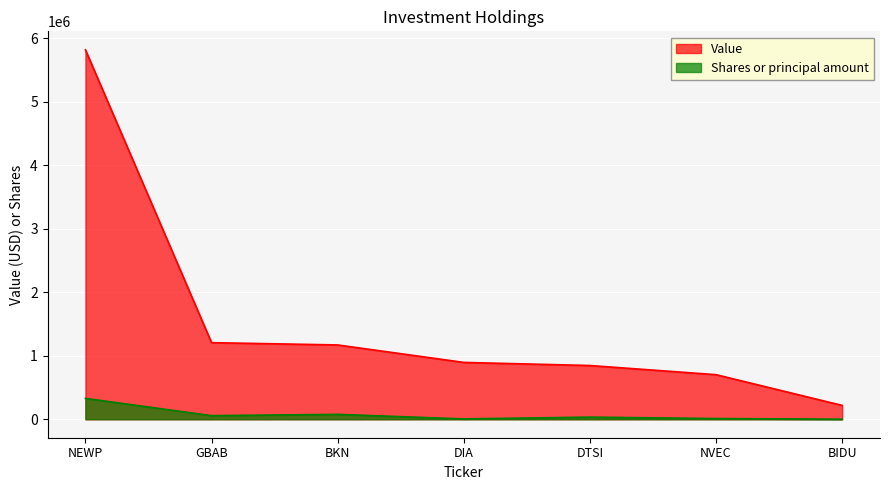

What is the highest value of the Value series?

5817000